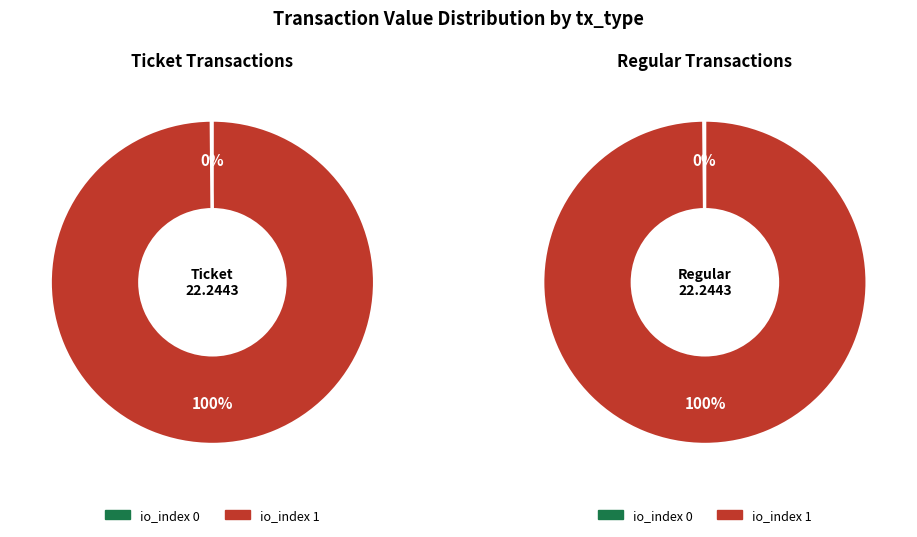

To the nearest percent, what is the combined percentage of io_index 0 and io_index 1?

100%